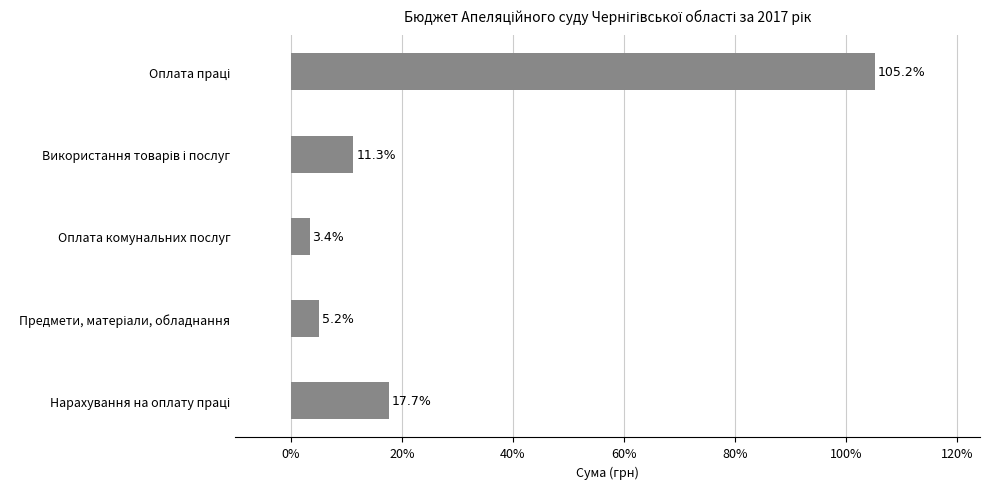

What is the average value?

28.6